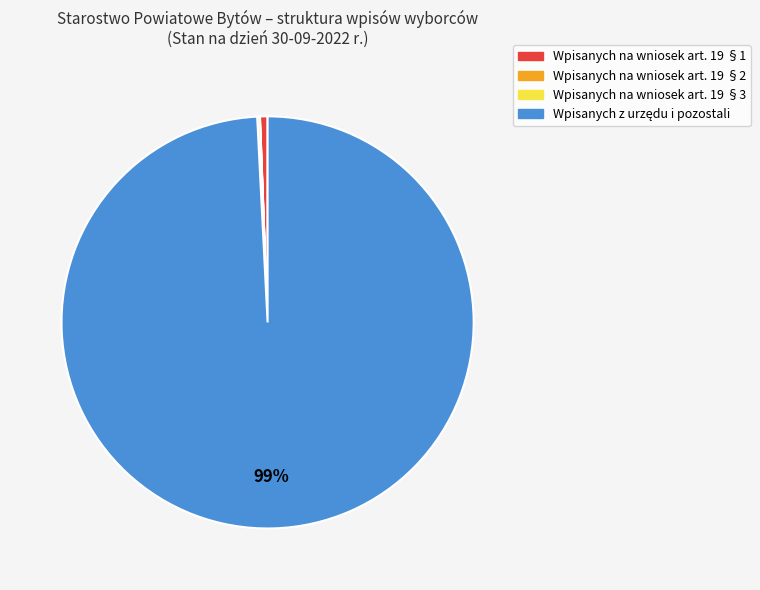

To the nearest percent, what is the difference between the largest and smallest slice percentages?

99%